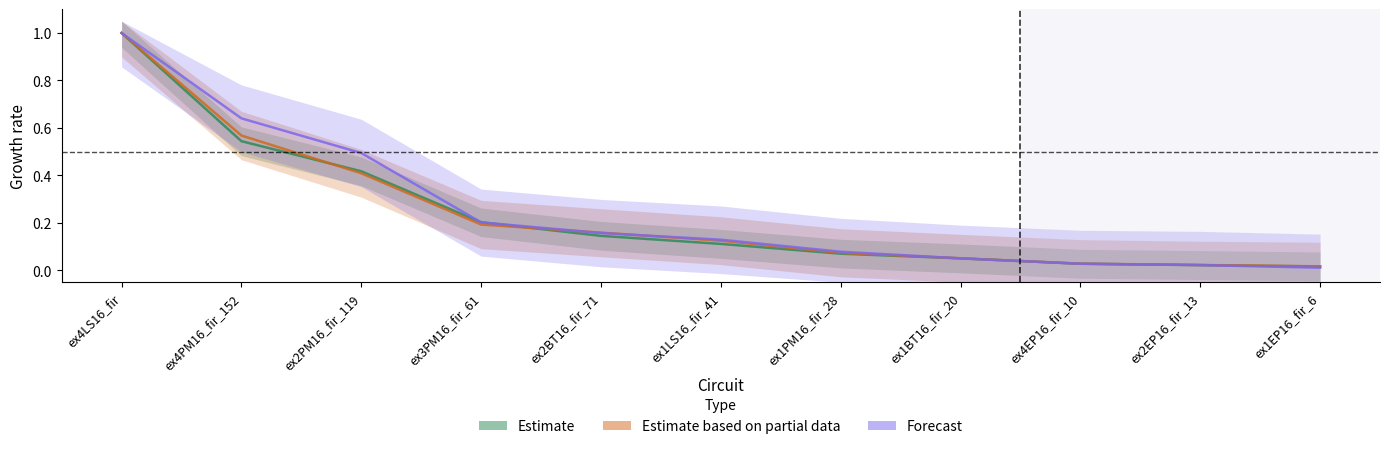

Is the value of Forecast at ex4PM16_fir_152 greater than the value of Estimate based on partial data at ex1LS16_fir_41?

Yes